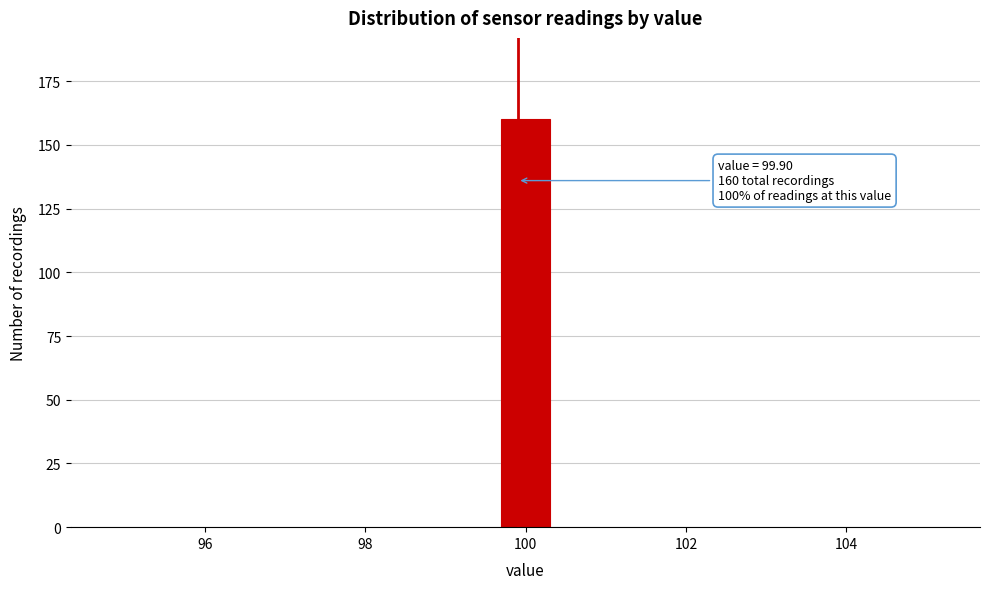

Around what value on the x-axis is the tallest bar? Give the approximate position of its centre, as read against the axis.

100.0